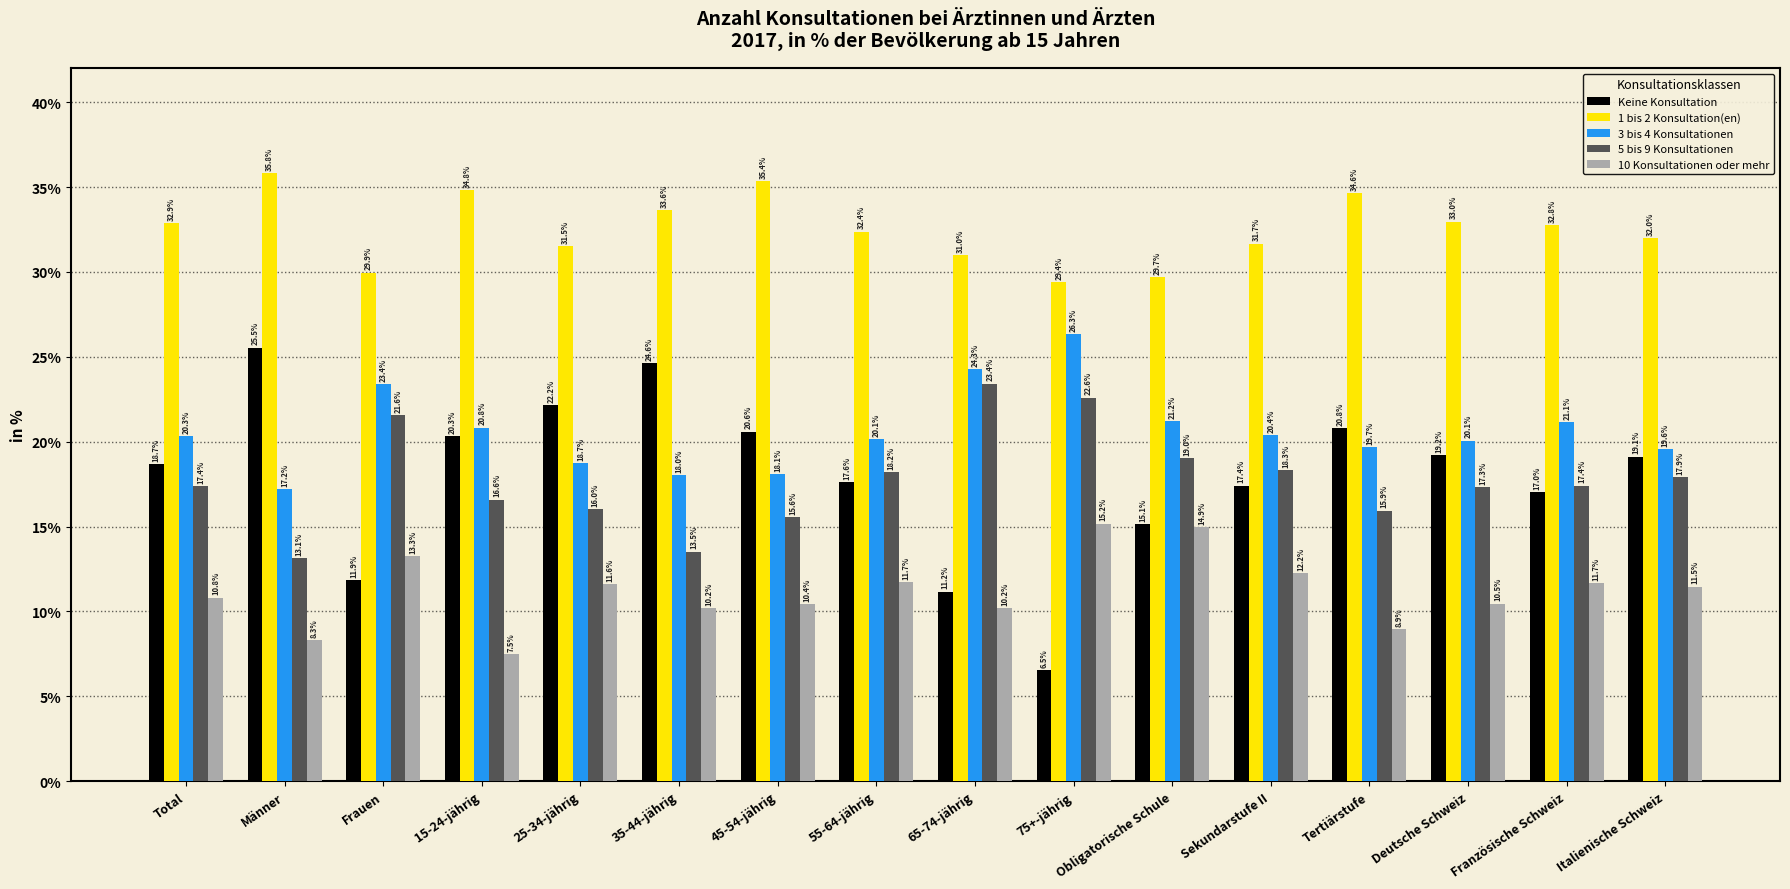

What is the average value of the 1 bis 2 Konsultation(en) series?

32.5